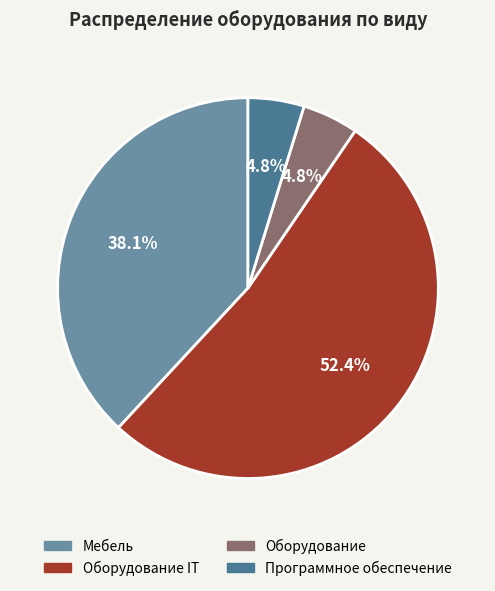

What is the ratio of the value at Оборудование to the value at Программное обеспечение?

1.0